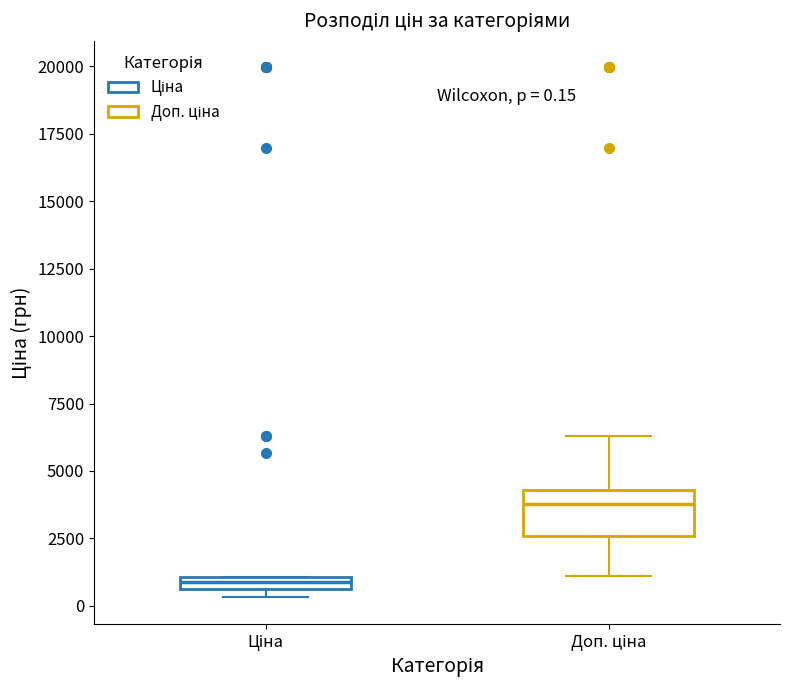

Which box's median line is the lowest?

Ціна